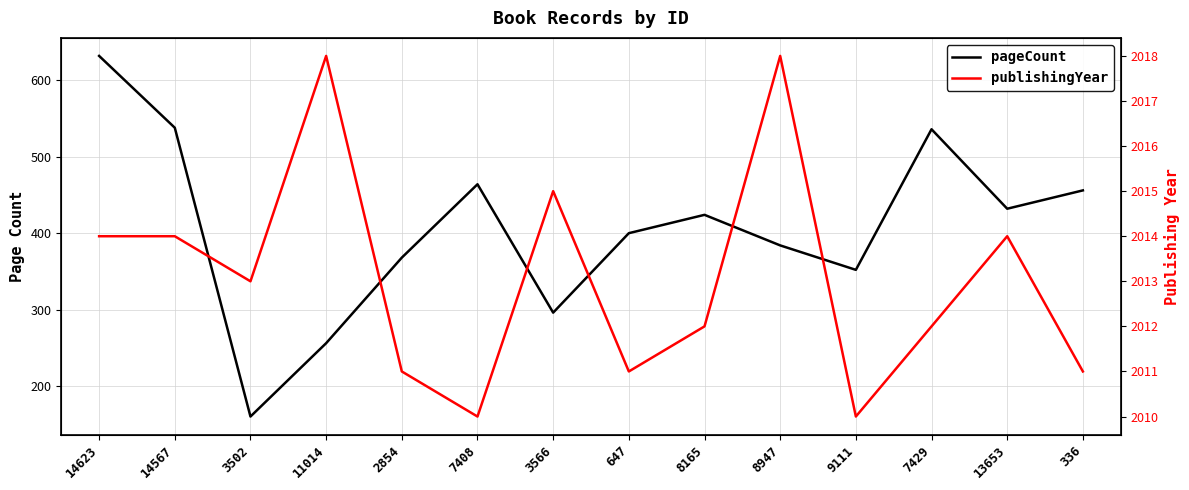

What is the maximum value shown in the chart?

2018